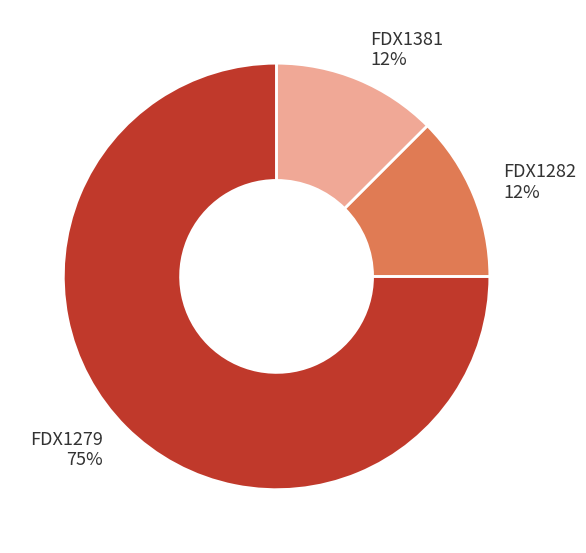

Do FDX1282 and FDX1279 together represent more than half of the pie?

Yes